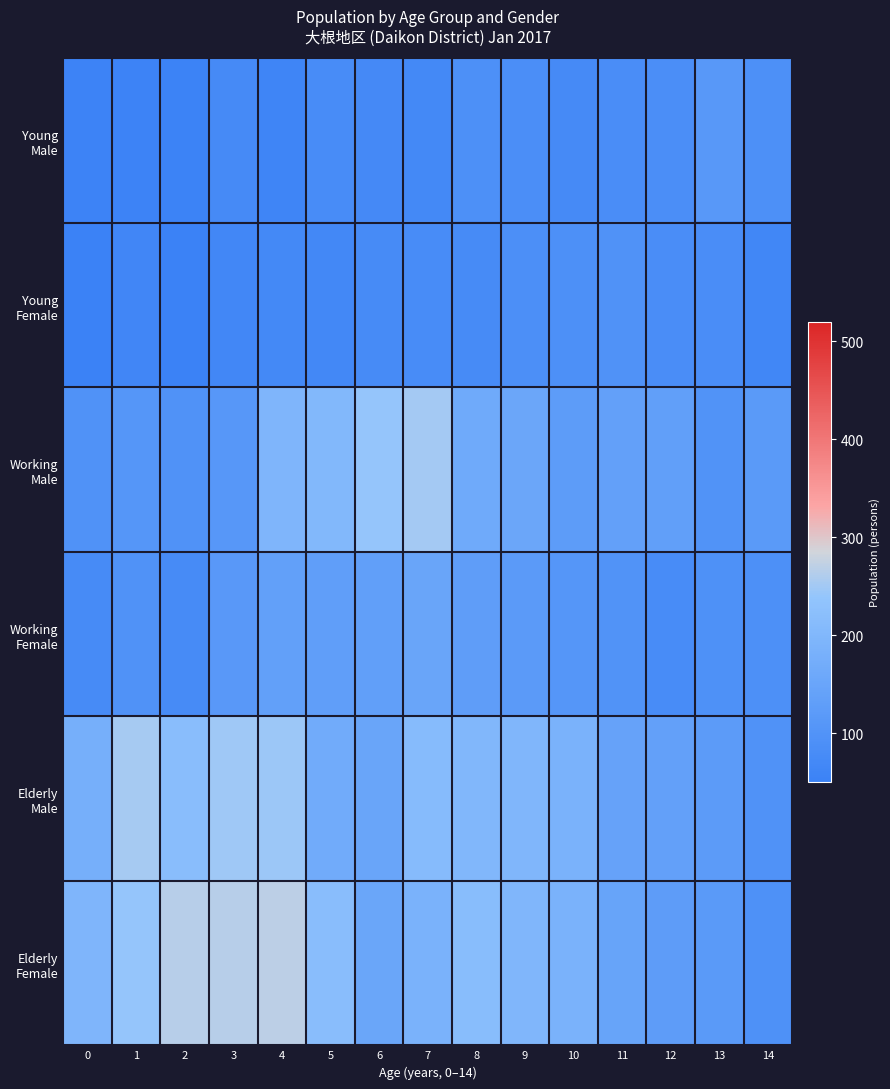

Which series has the largest total across all categories?

Elderly Female